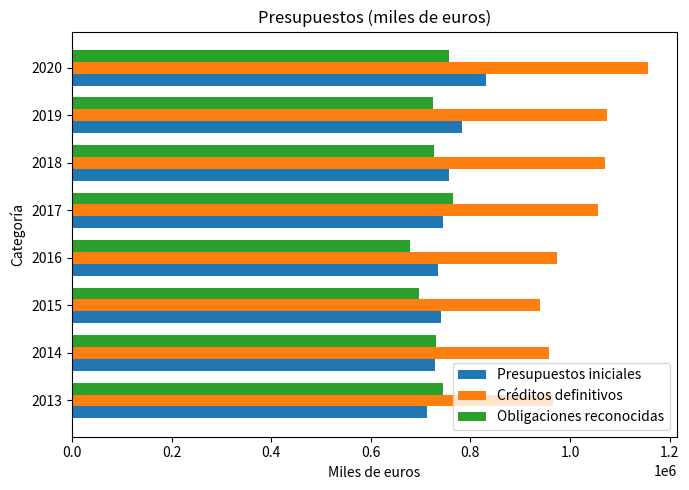

List the series in order of their peak value, lowest first.

Obligaciones reconocidas, Presupuestos iniciales, Créditos definitivos